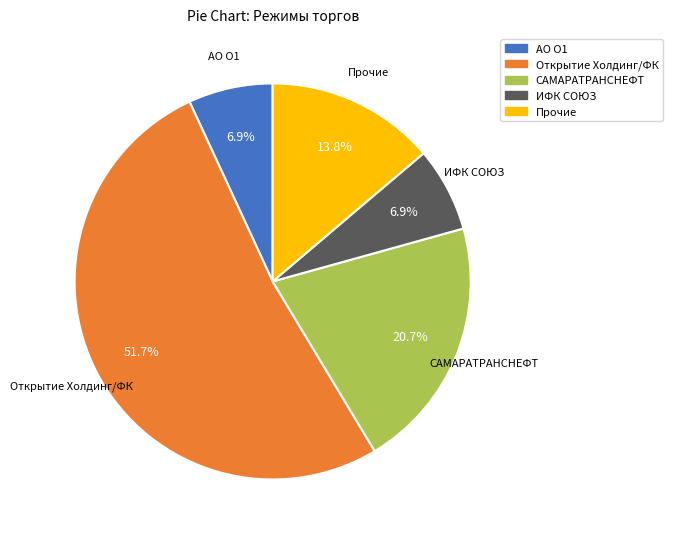

Which category accounts for the majority?

Открытие Холдинг/ФК